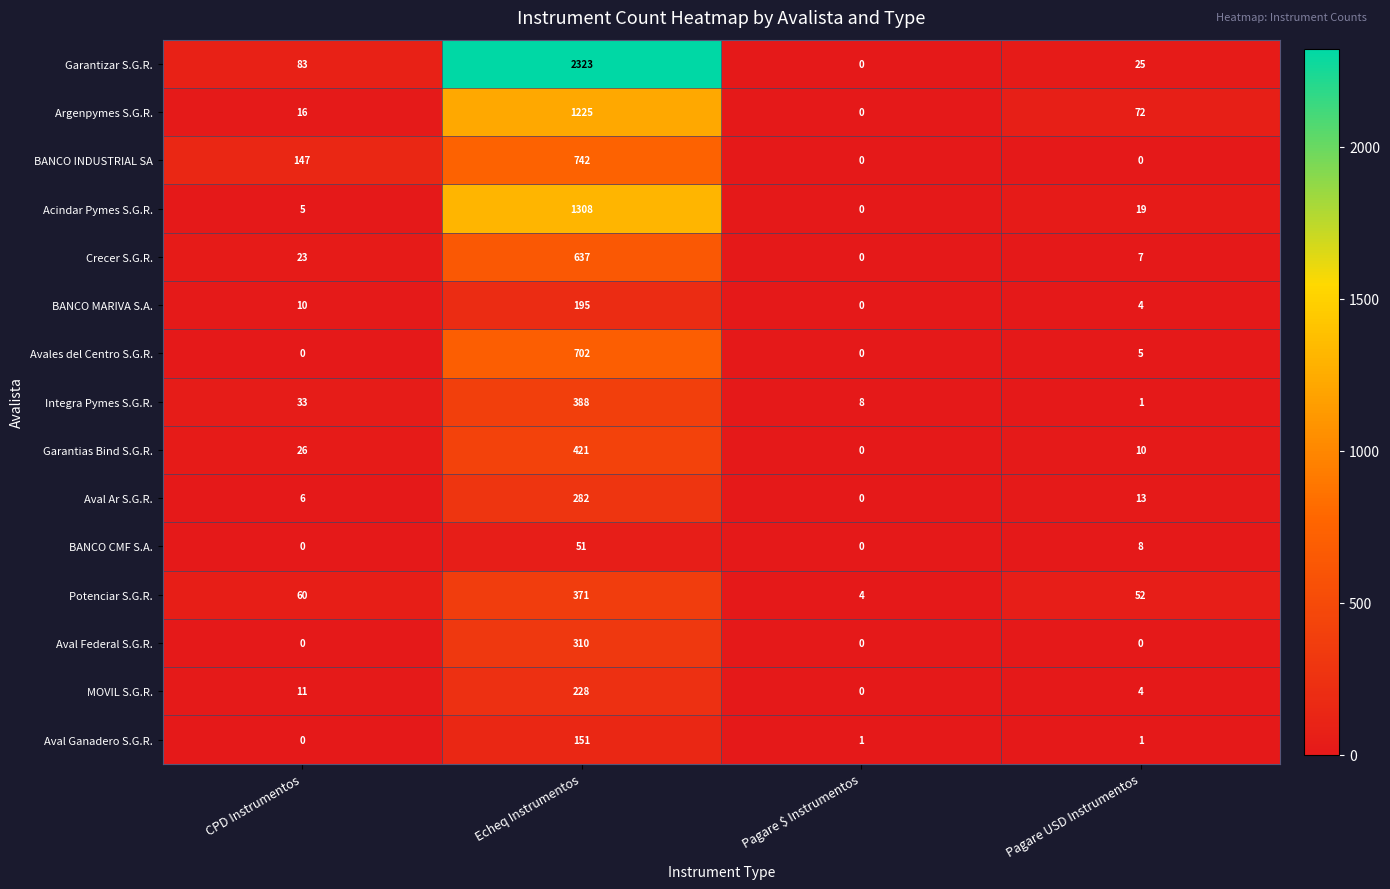

At which category does the chart reach its peak across all series?

Echeq Instrumentos